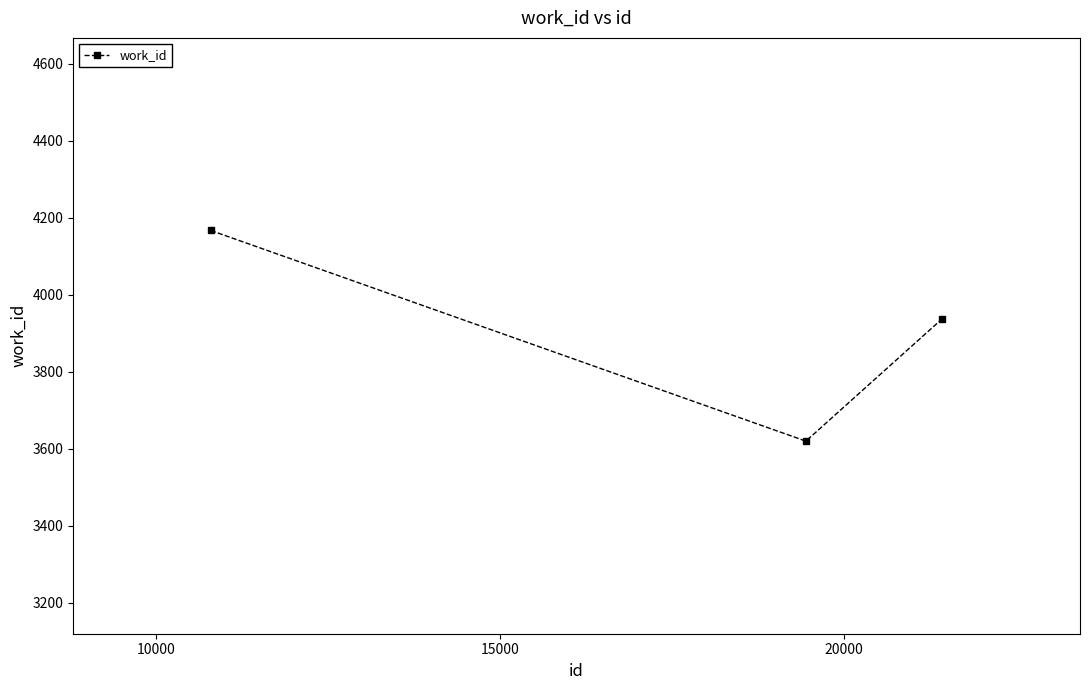

What is the maximum value shown in the chart?

4167